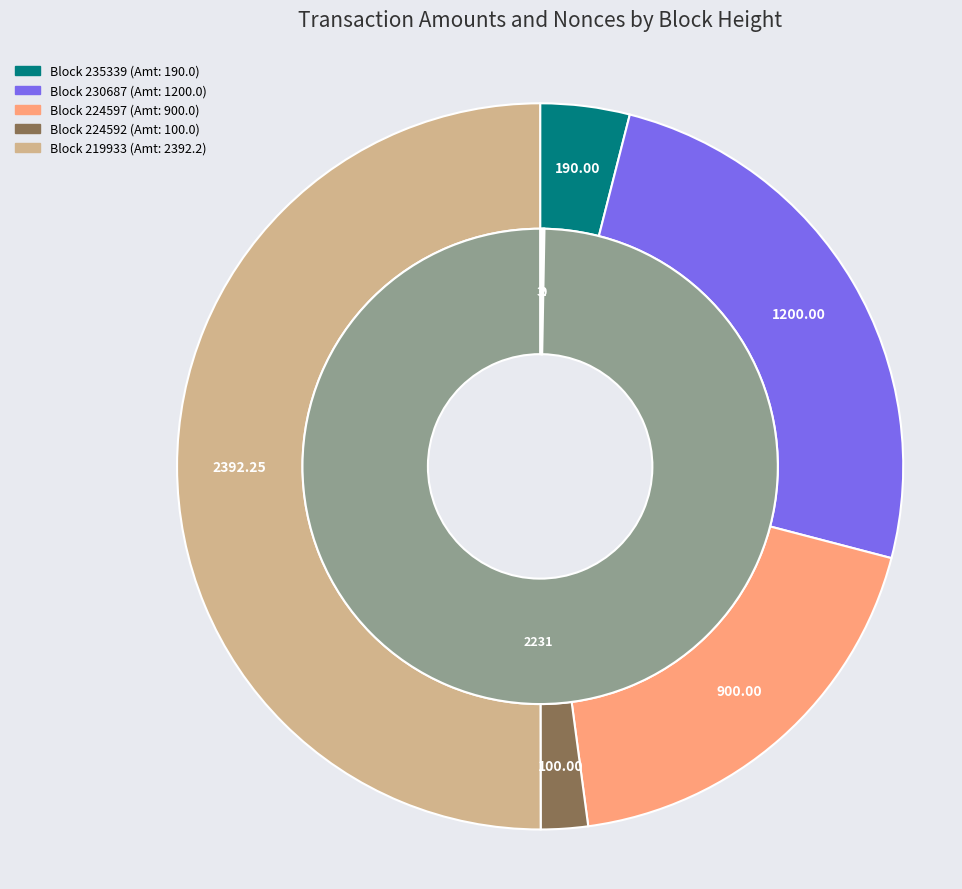

True or false: 224597 accounts for 1% of the total.

False